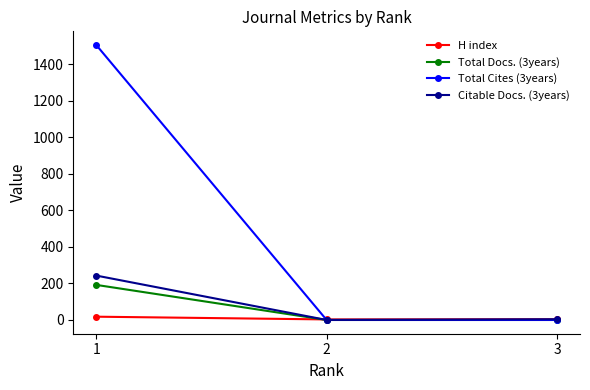

How many lines are shown in the chart?

4